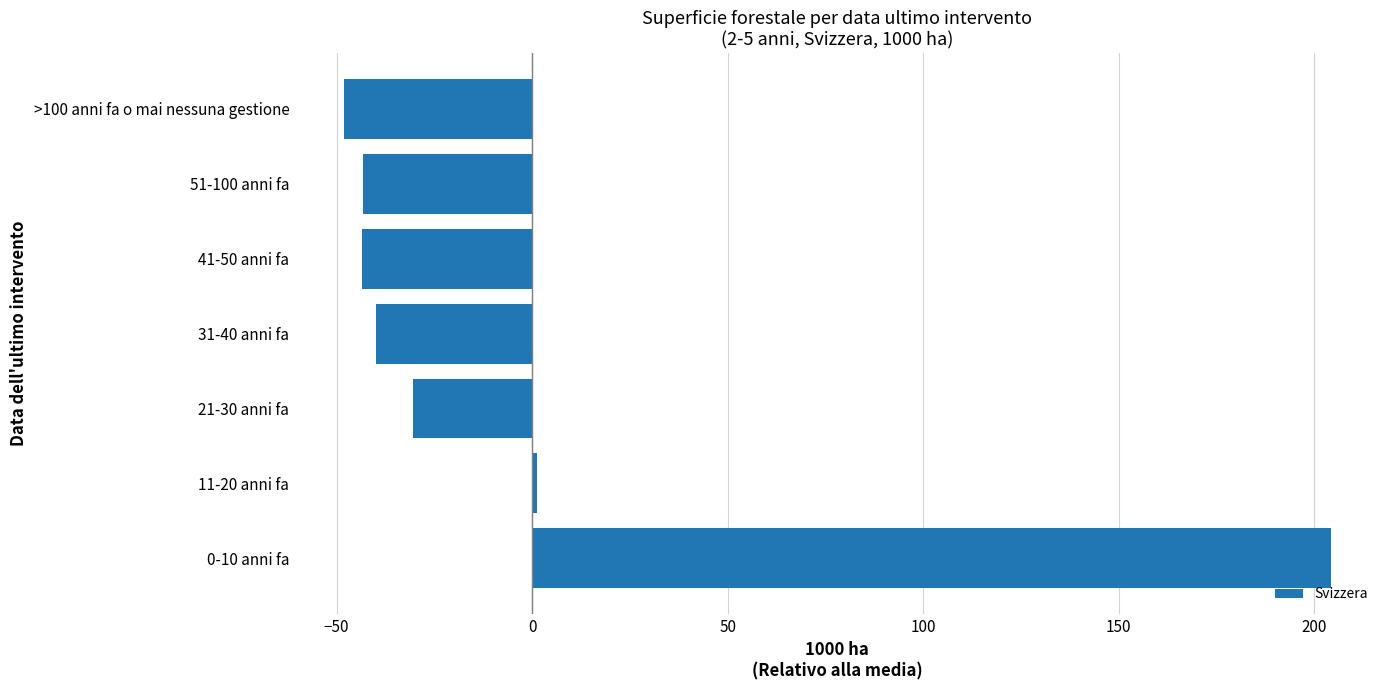

What is the change in value from 21-30 anni fa to 41-50 anni fa?

-13.0